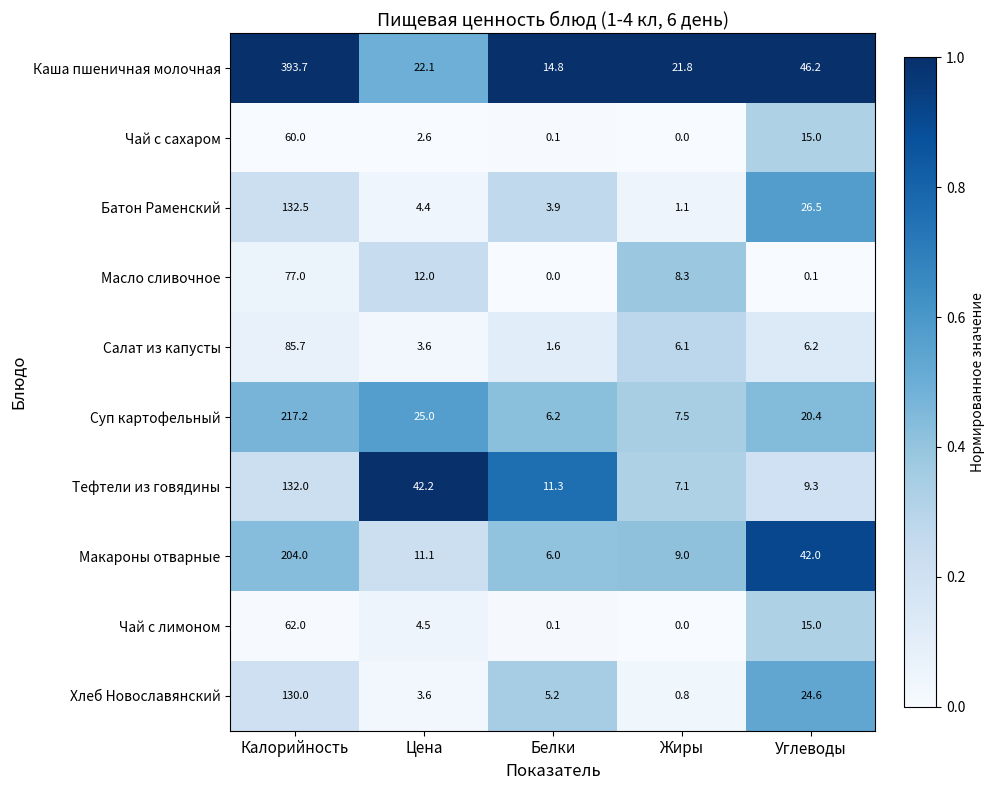

How many categories are shown in the chart?

5